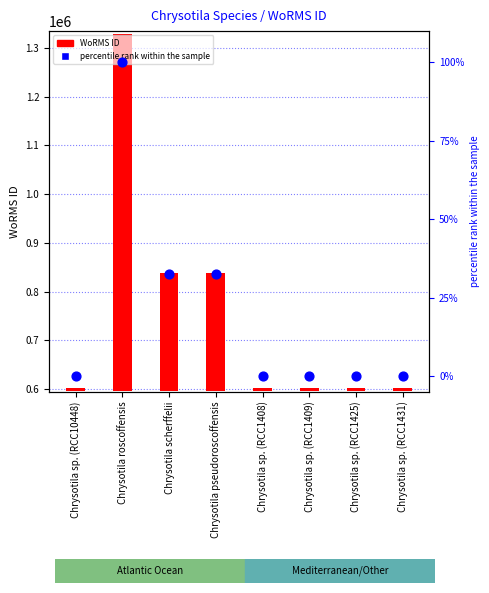

Which series has the largest total across all categories?

WoRMS ID